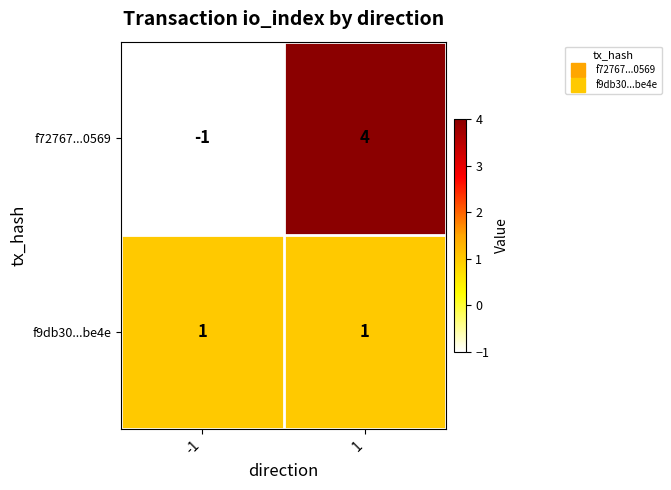

How many categories are shown in the chart?

2